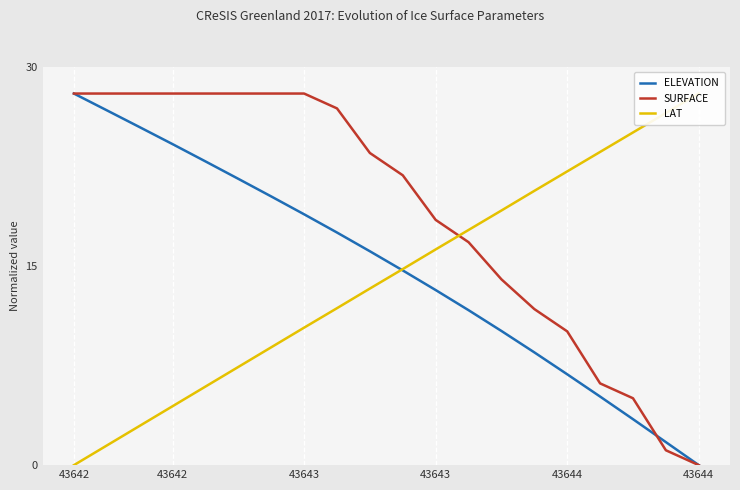

List the series in order of their overall mean, highest first.

SURFACE, ELEVATION, LAT